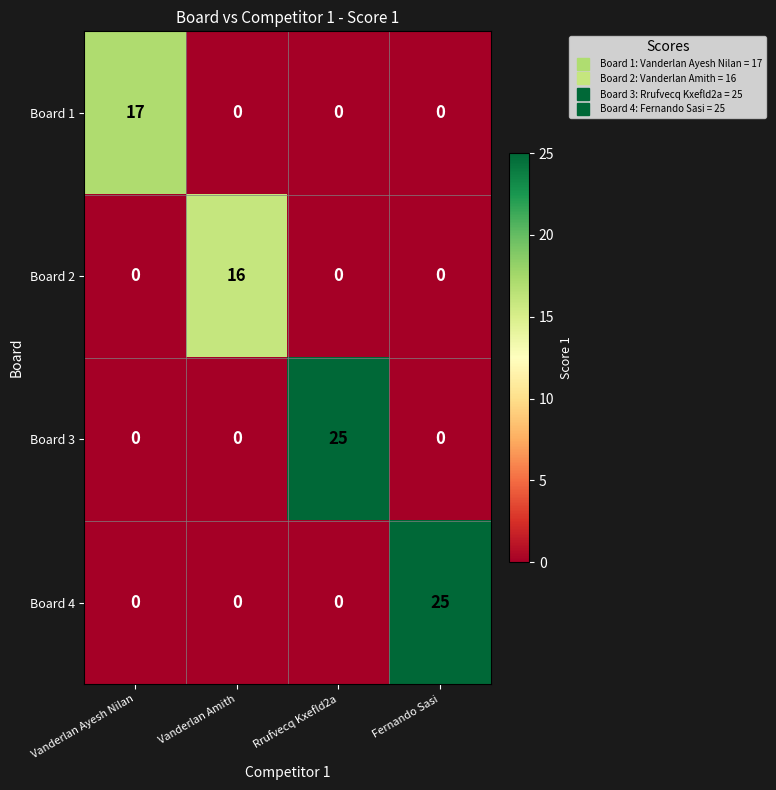

Reading left to right, extract all data points from this chart.

Board 1: 17	0	0	0
Board 2: 0	16	0	0
Board 3: 0	0	25	0
Board 4: 0	0	0	25